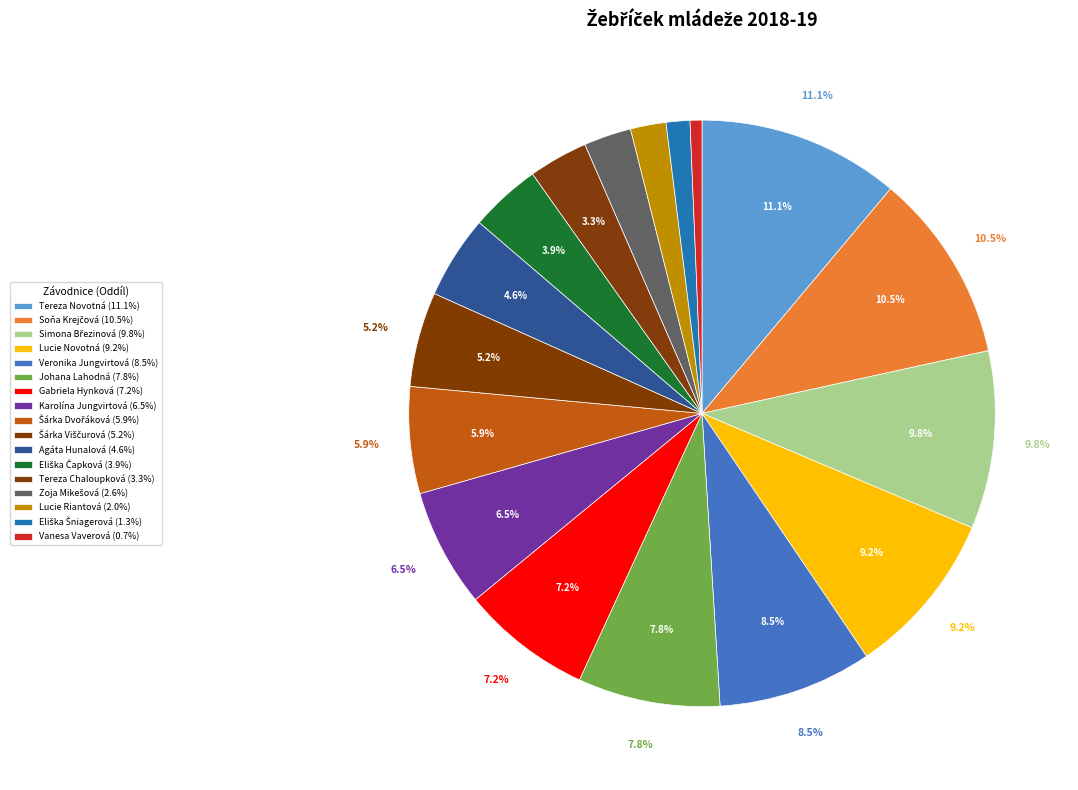

Is there a majority slice in this chart?

No